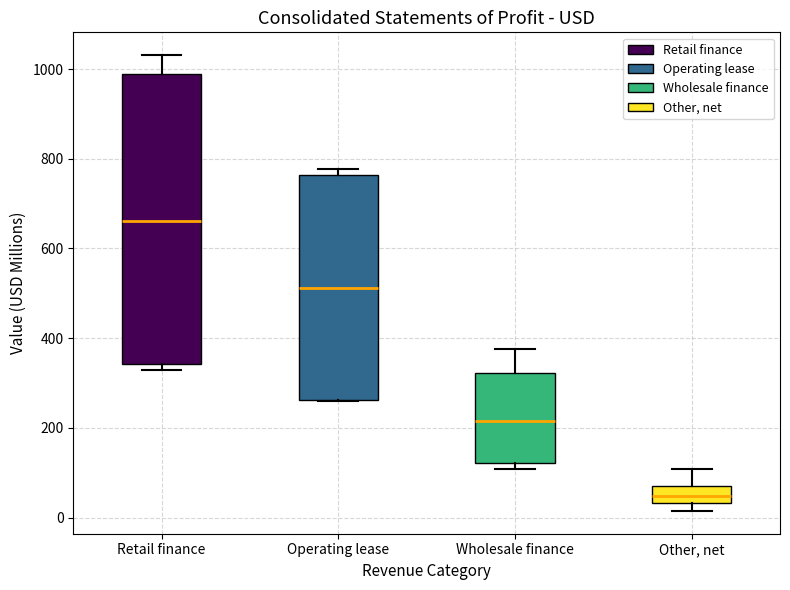

Reading left to right, read every box against the y-axis: the position of its median line, the range the box covers, and the ends of its whiskers. The values are not printed on the chart, so give them approximately, as read against the axis.

Retail finance: median 660, box 340 to 980, whiskers 340 (just below the box's lower edge) to 1040
Operating lease: median 520, box 260 to 760, whiskers 260 to 780
Wholesale finance: median 220, box 120 to 320, whiskers 100 to 380
Other, net: median 40 (inside the box), box 40 to 80, whiskers 20 to 100